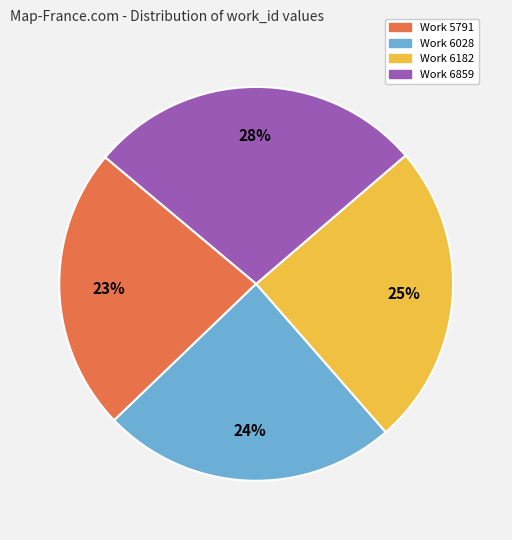

To the nearest percent, what is the average slice percentage?

25%